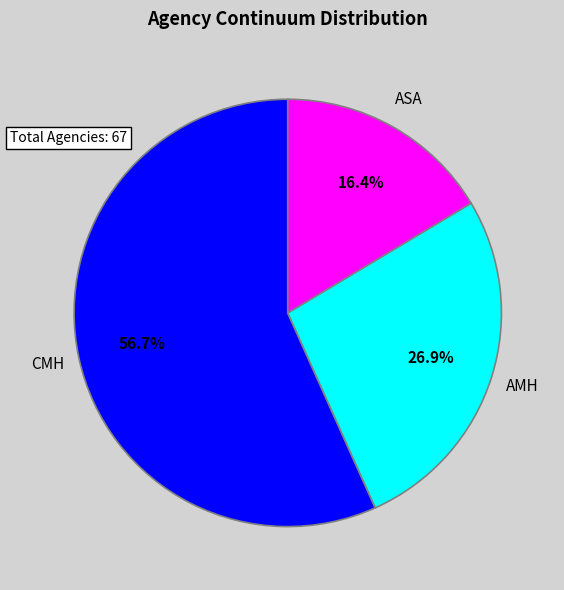

What is the majority slice?

CMH